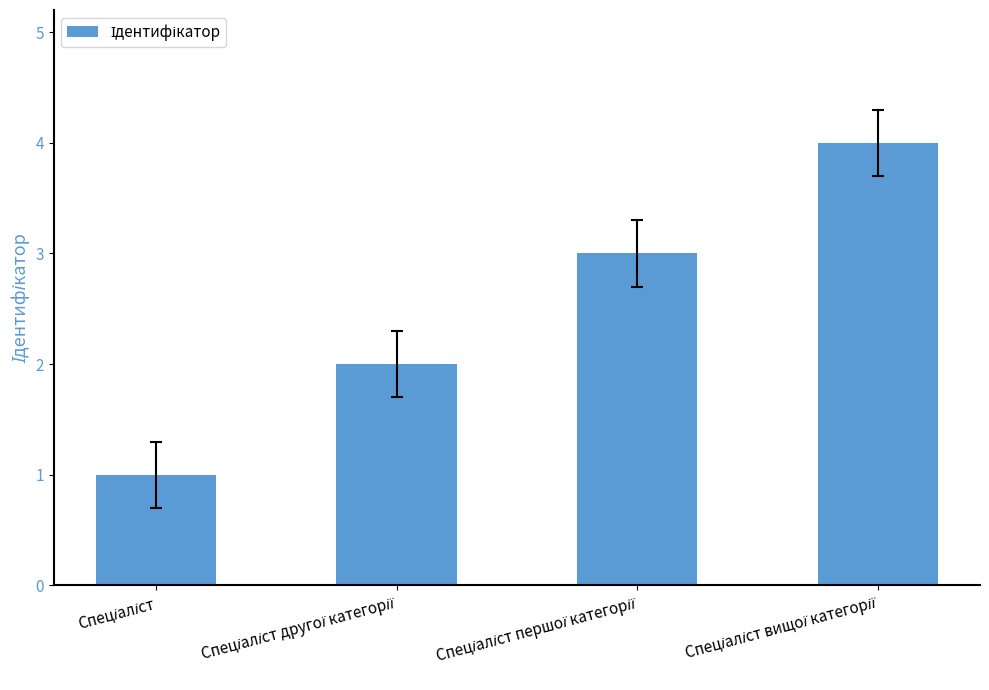

What is the sum of all values?

10